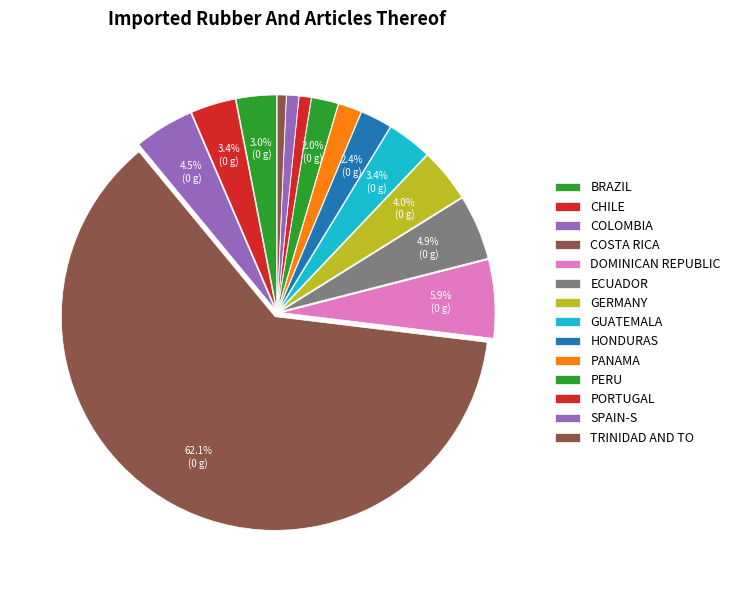

How many segments does this pie chart have?

14